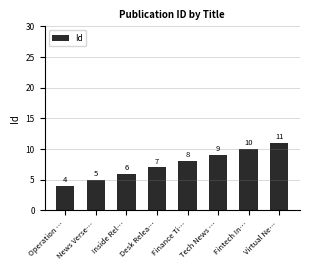

What is the label of the 3rd bar from the right?

Tech News …